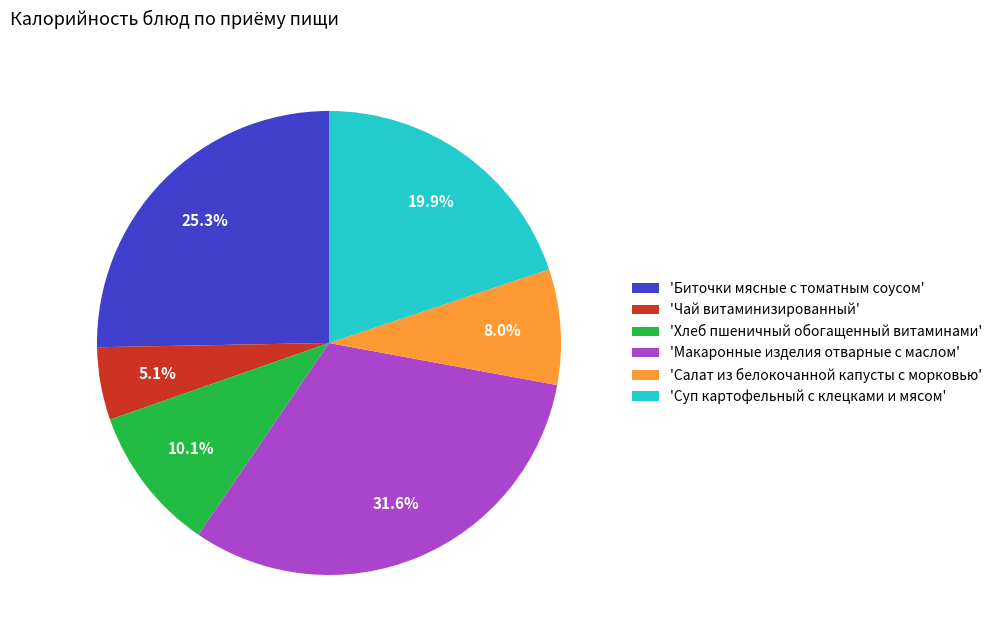

Rank the categories by value from highest to lowest.

'Макаронные изделия отварные с маслом', 'Биточки мясные с томатным соусом', 'Суп картофельный с клецками и мясом', 'Хлеб пшеничный обогащенный витаминами', 'Салат из белокочанной капусты с морковью', 'Чай витаминизированный'